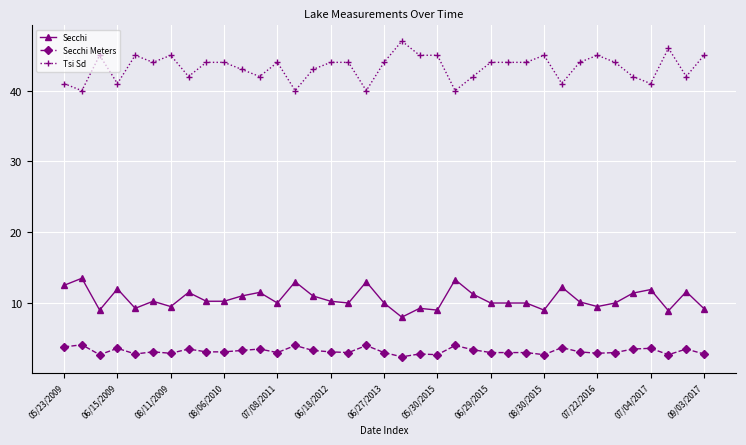

List the series in order of their peak value, lowest first.

Secchi Meters, Secchi, Tsi Sd